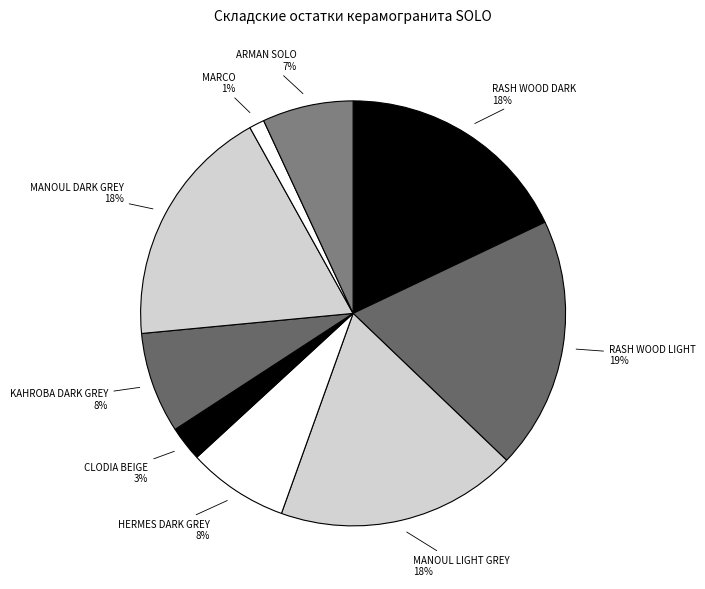

True or false: KAHROBA DARK GREY accounts for 1% of the total.

False